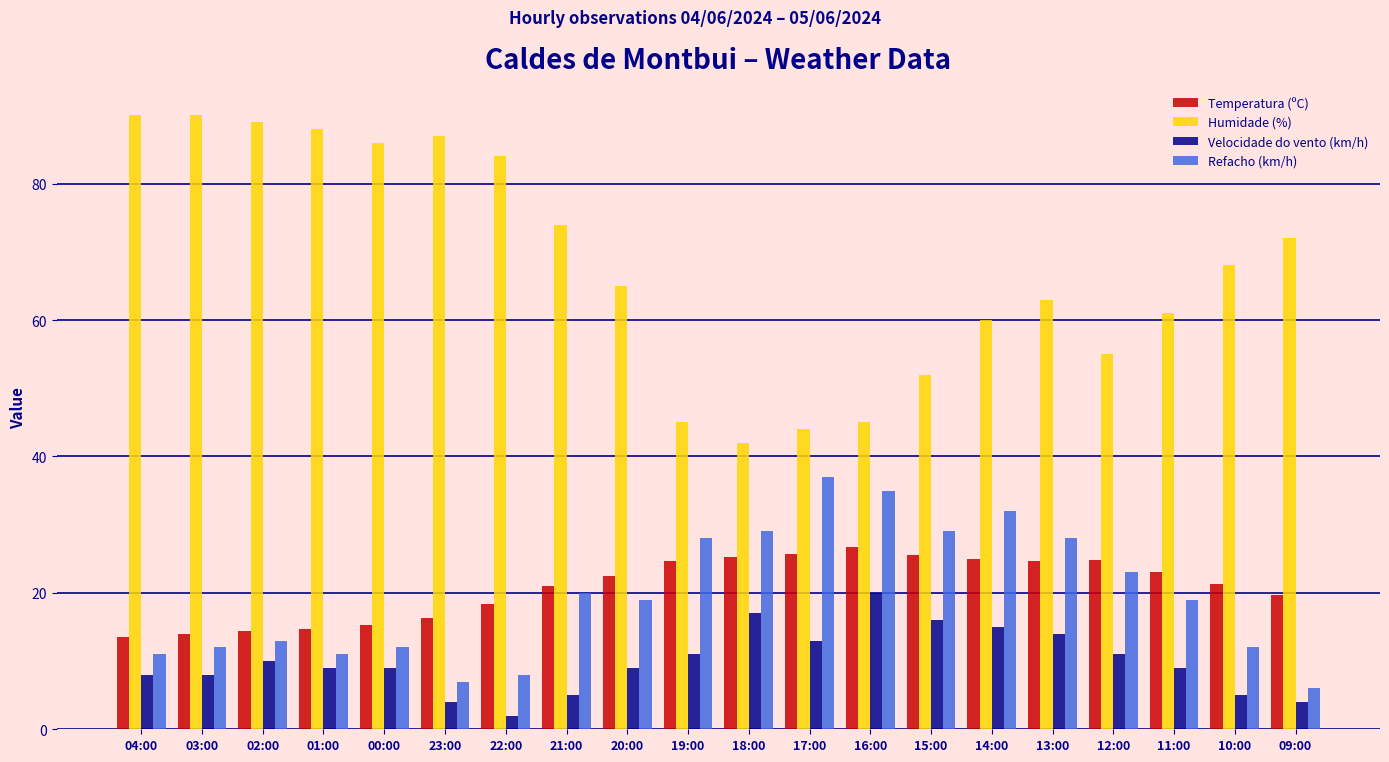

Which series has the largest total across all categories?

Humidade (%)